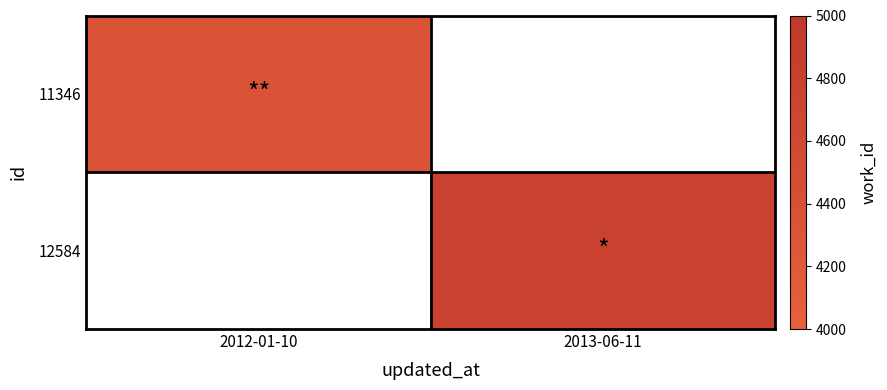

What is the lowest value of the 11346 series?

4339.0